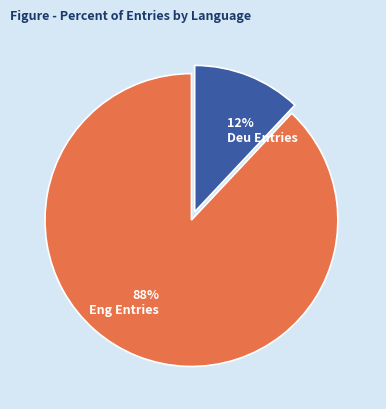

Does any single category account for the majority?

Yes